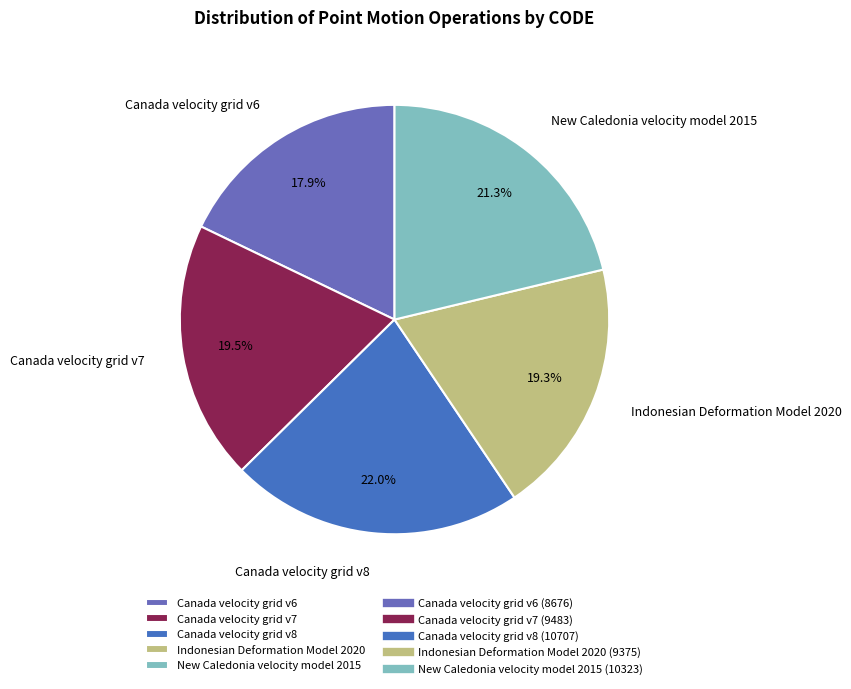

Which slice is the largest?

Canada velocity grid v8